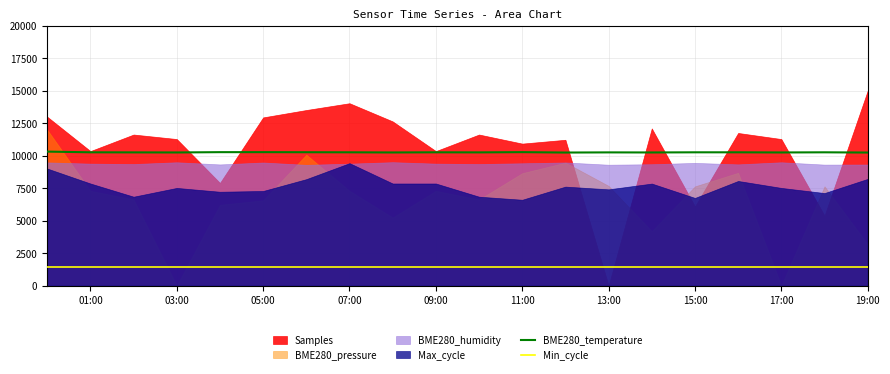

The value of BME280_temperature at 13:00 is 10254.0. True or false?

True